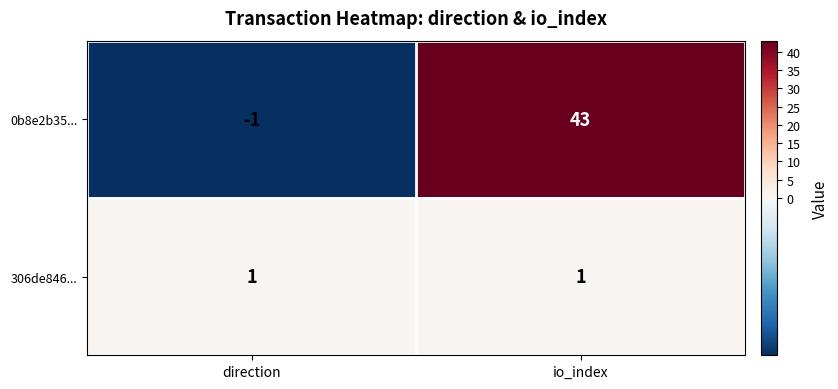

Which series has the largest total across all categories?

0b8e2b35...